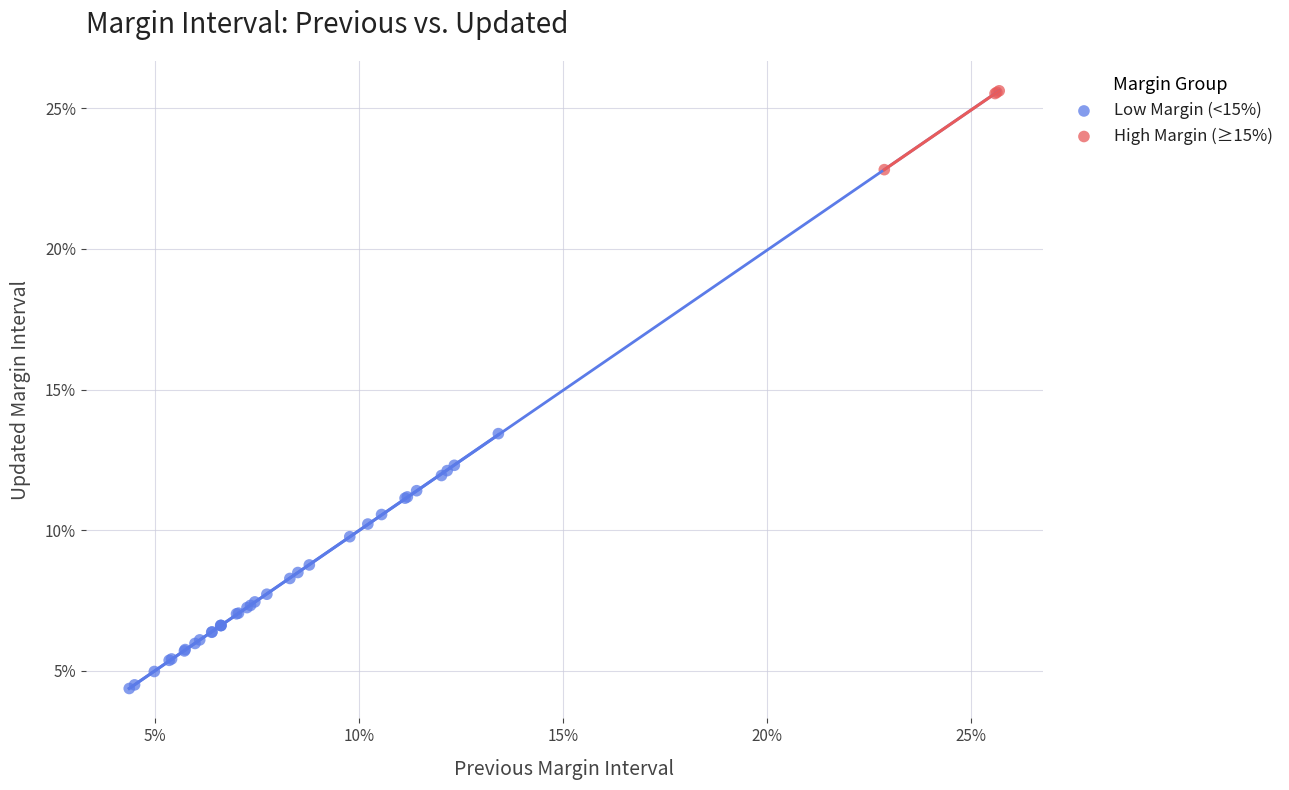

What are all the series names shown in the legend?

Low Margin (<15%), High Margin (≥15%)